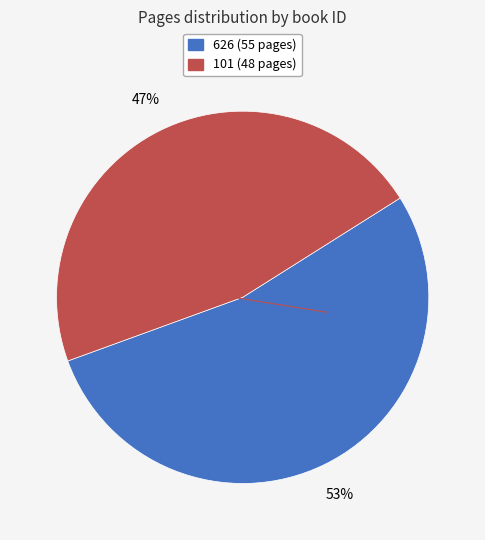

Is it true that 101 is 47% of the pie?

True